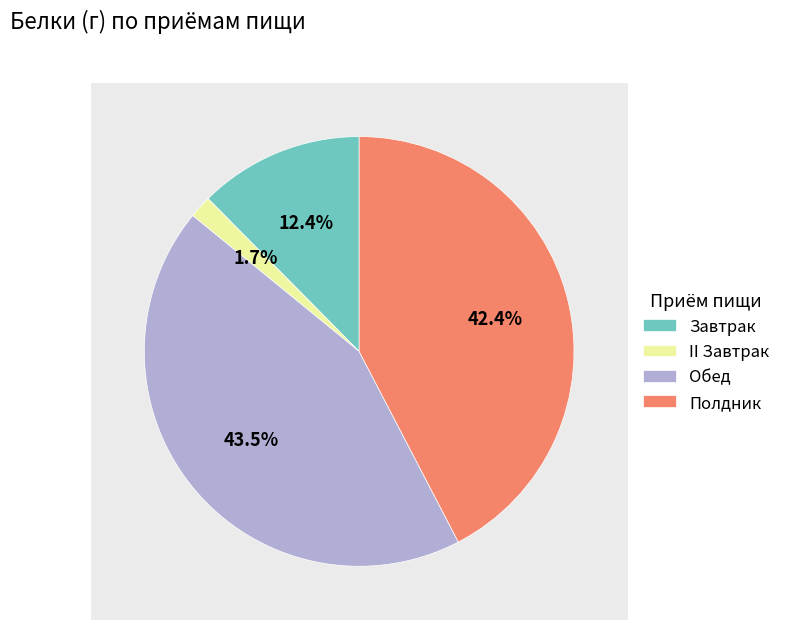

What is the smallest slice in the pie chart?

II Завтрак